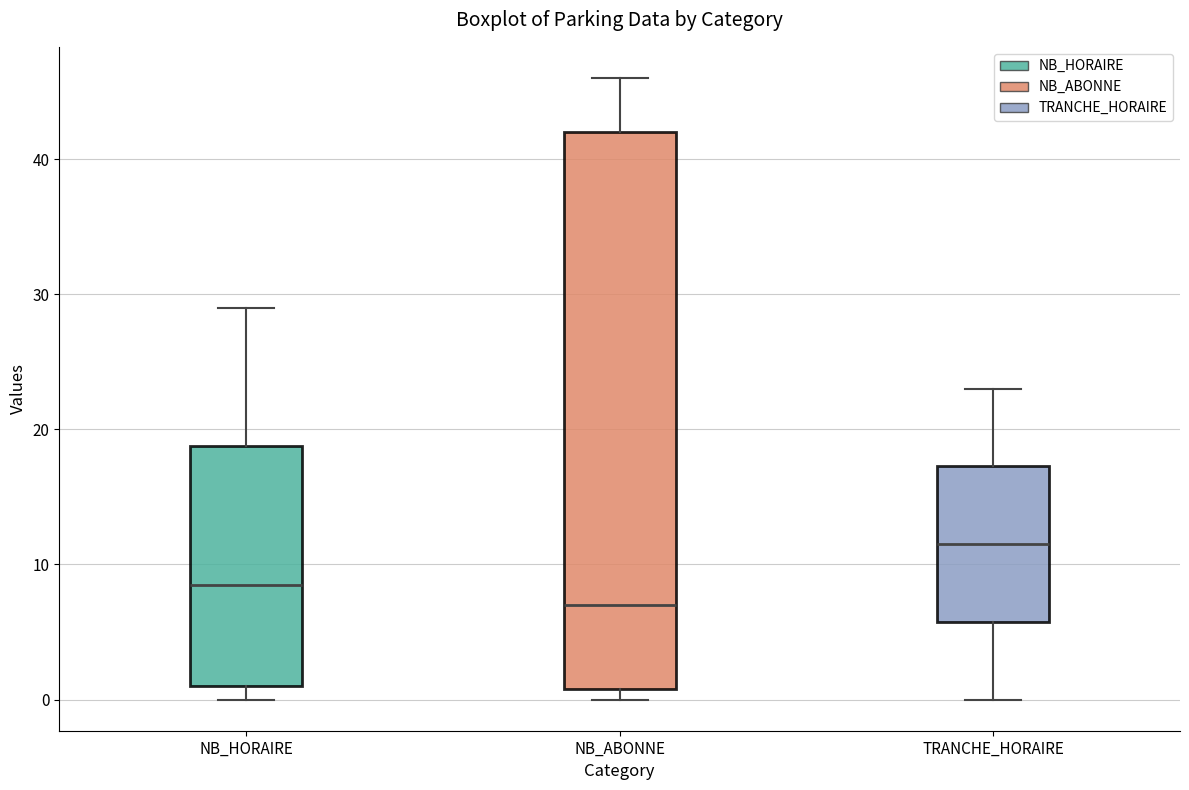

Which box is the tallest, from its lower edge to its upper edge?

NB_ABONNE